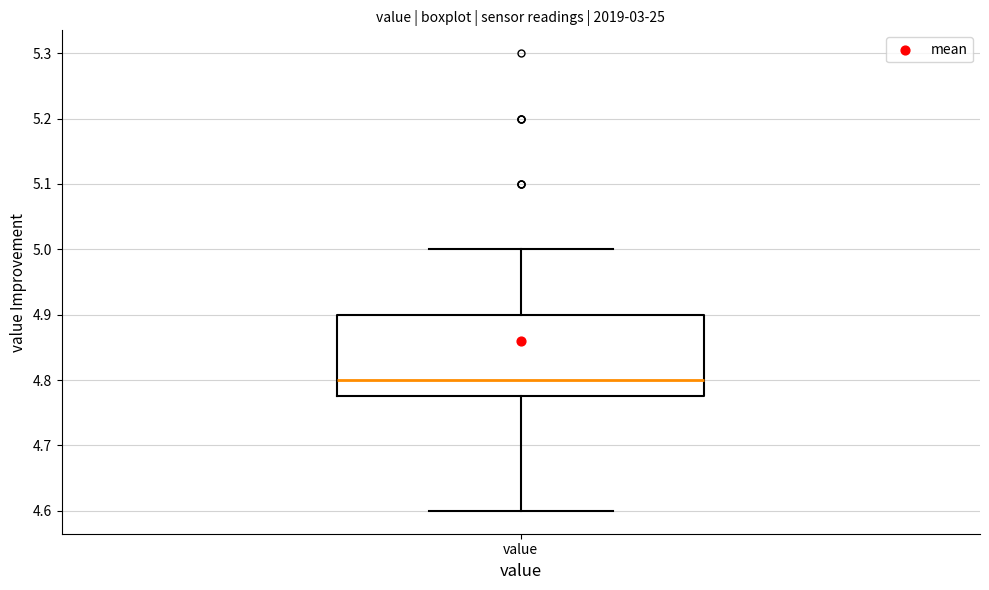

Read this box plot against the y-axis: the position of the median line, the range covered by the box, and the ends of both whiskers. The values are not printed on the chart, so give them approximately, as read against the axis.

median 4.80, box 4.78 to 4.90, whiskers 4.60 to 5.00